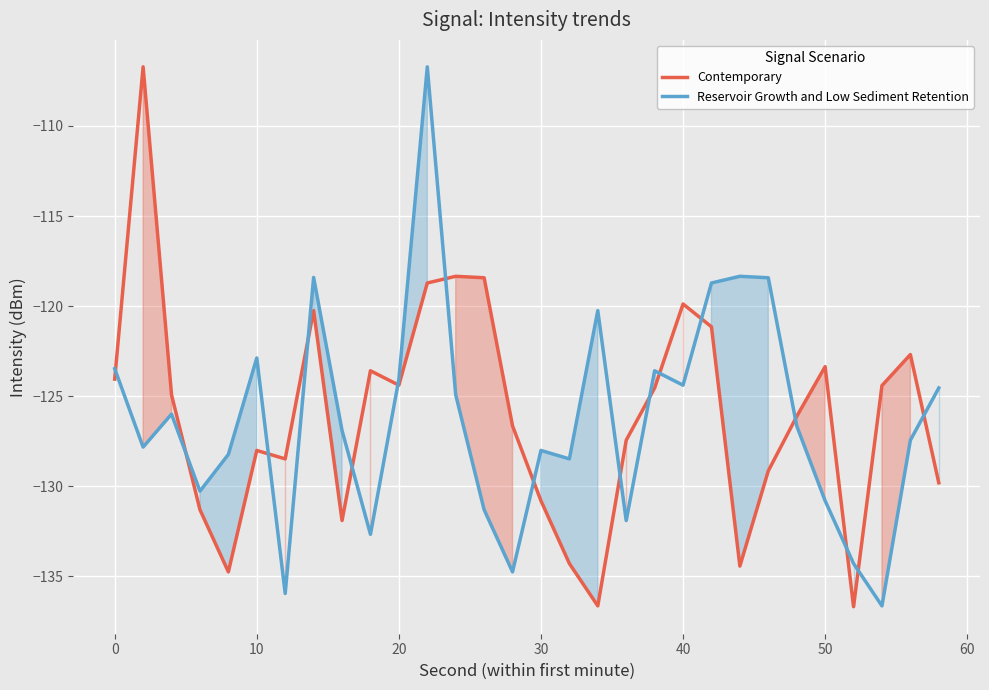

The Reservoir Growth and Low Sediment Retention series shows -207.5 at 10. True or false?

False